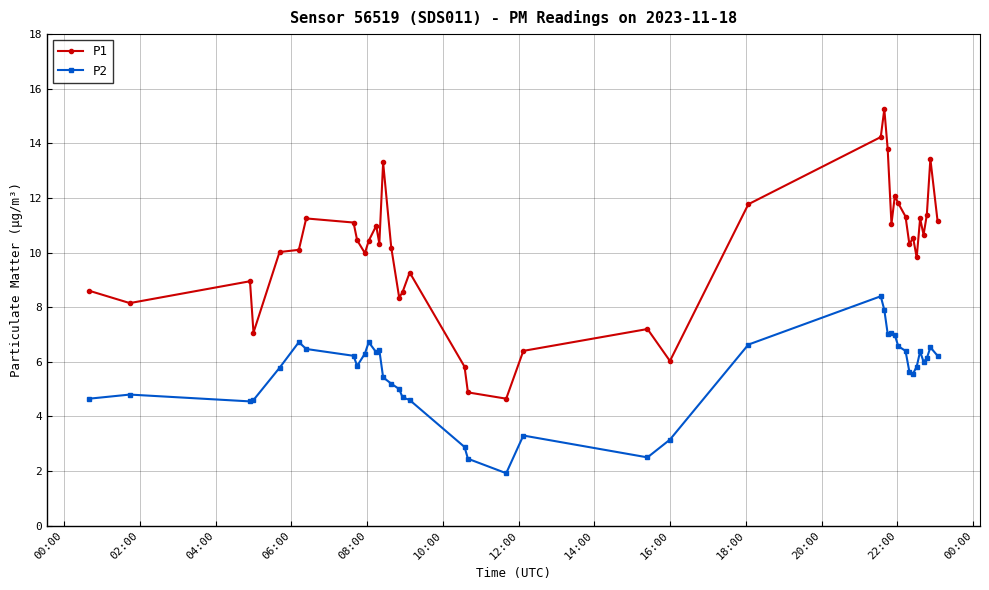

How many distinct data groups are displayed?

2